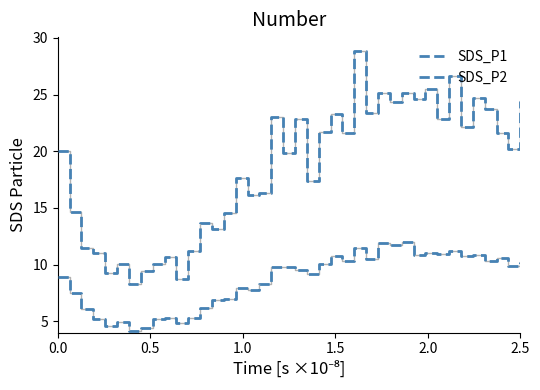

In SDS_P2, how many points are higher than both neighbors (excluding endpoints)?

12